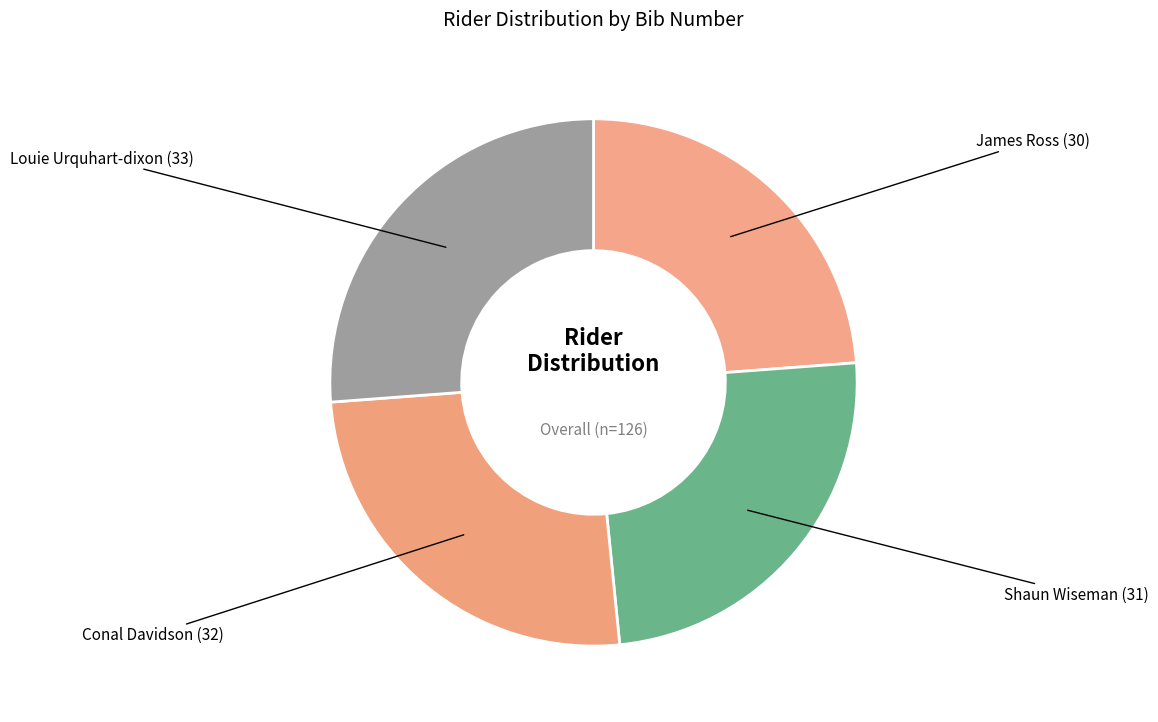

How many segments does this pie chart have?

4